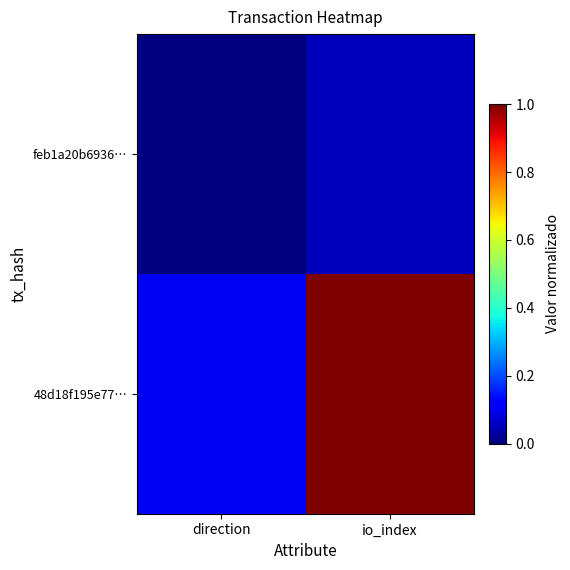

Reading left to right, list all the values displayed in this chart.

feb1a20b6936…: direction=0.0	io_index=0.1
48d18f195e77…: direction=0.1	io_index=1.0